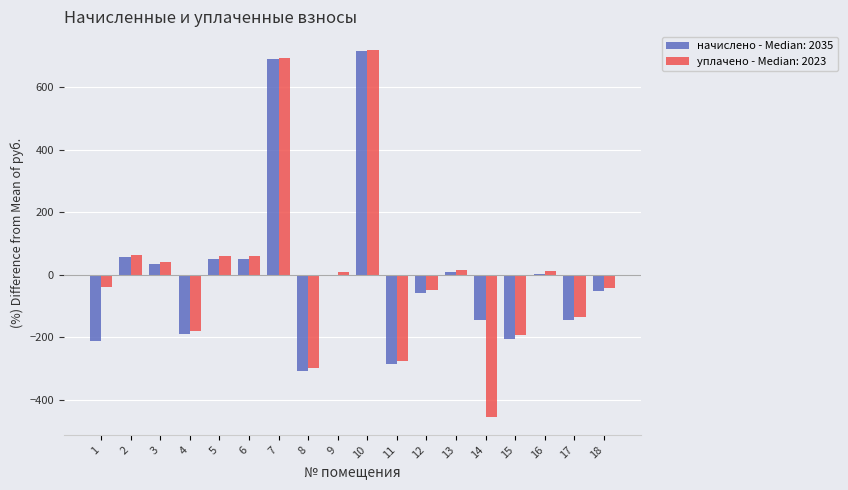

Count the number of data series in this chart.

2